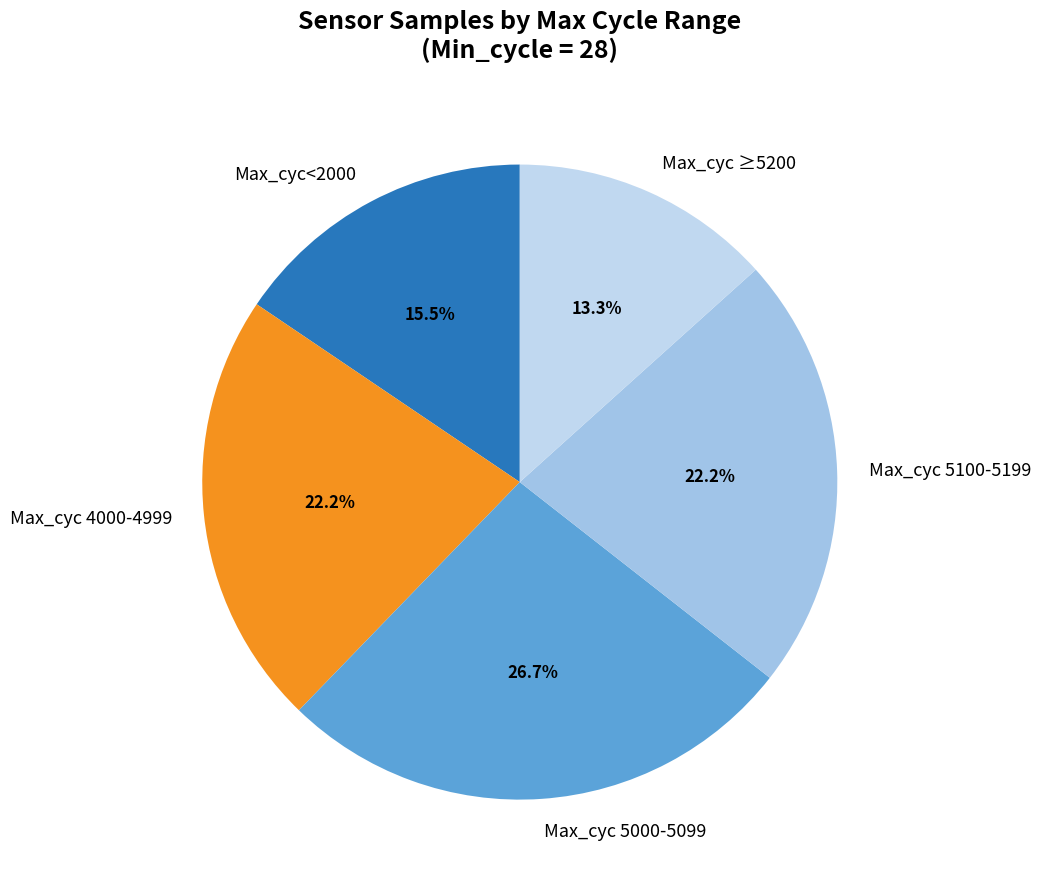

Approximately how many times larger is the value at Max_cyc 4000-4999 compared to Max_cyc 5100-5199?

1.0